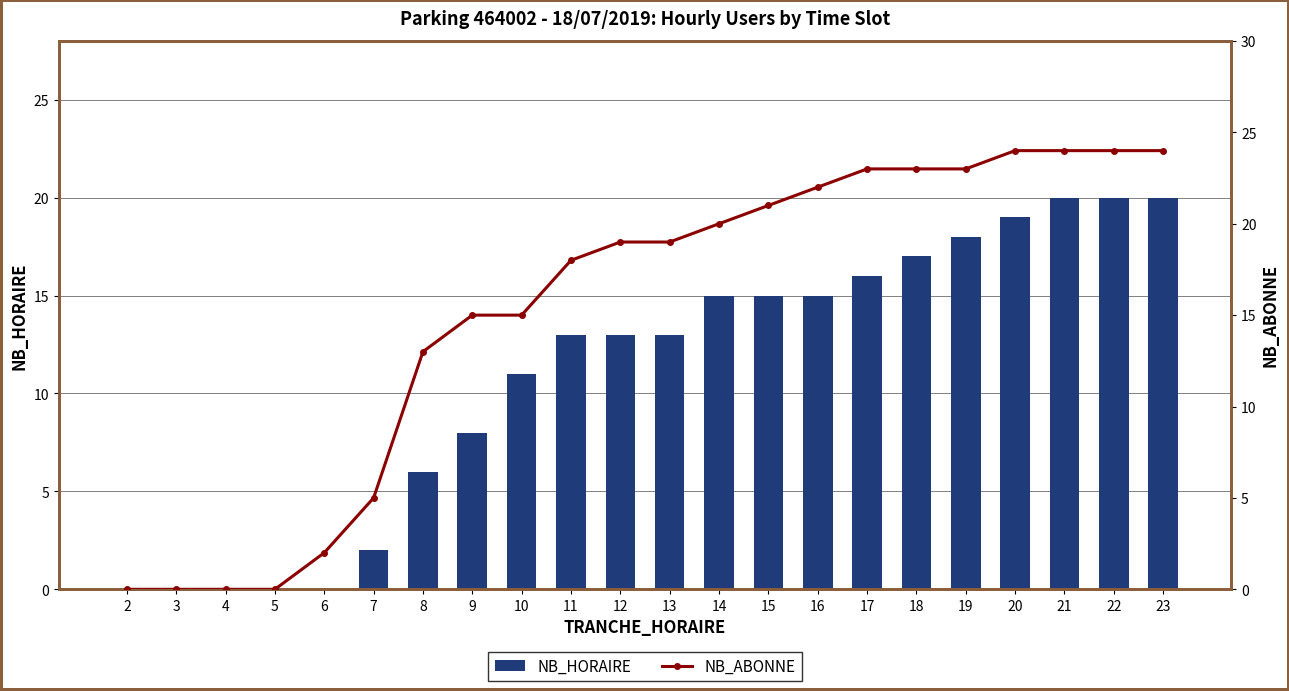

True or false: NB_ABONNE has a value of 10 at 23.

False